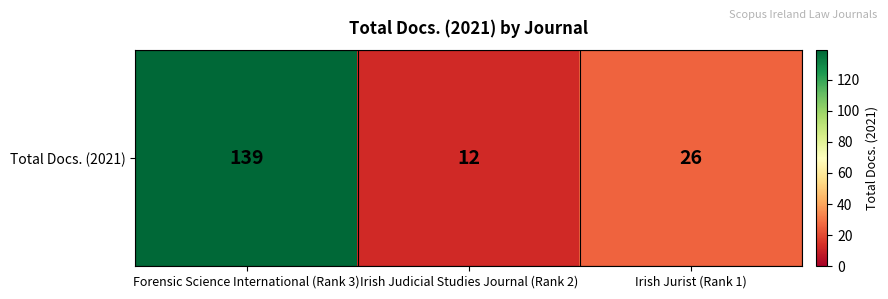

What is the difference between the maximum and second lowest values?

113